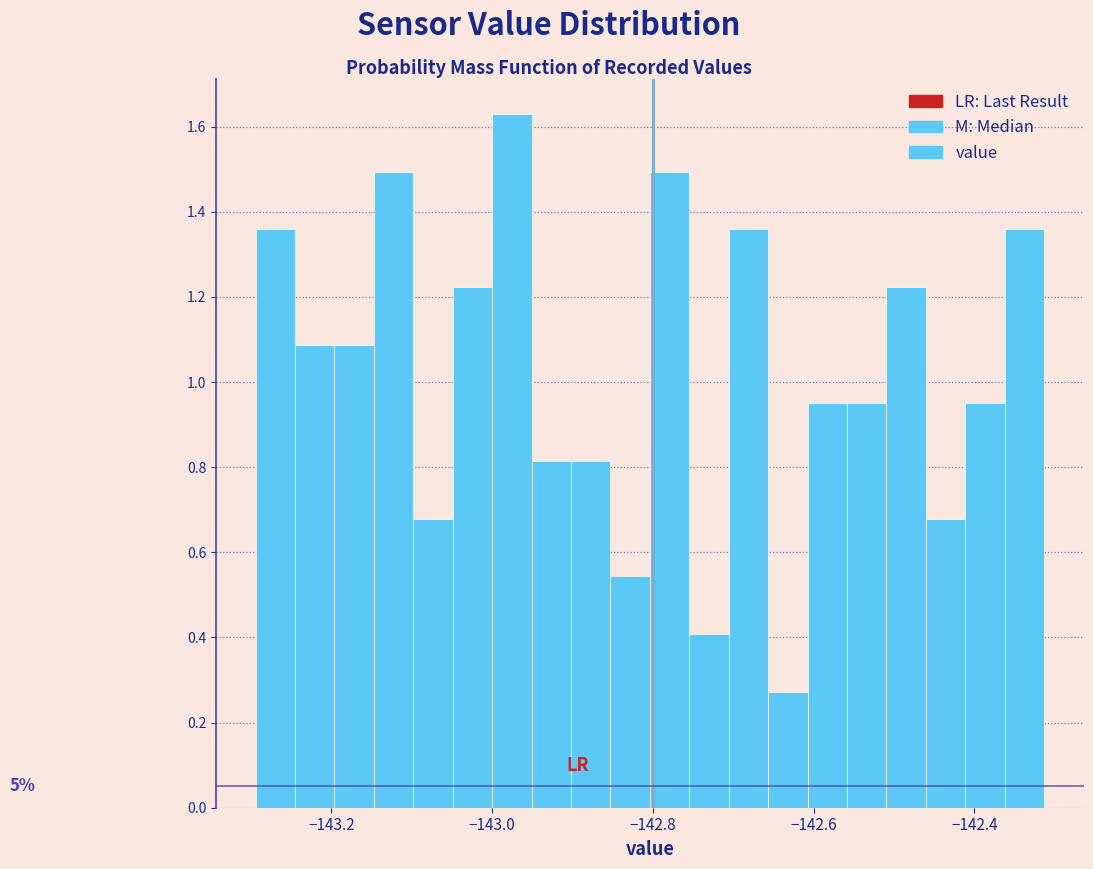

Around what value on the x-axis is the tallest bar? Give the approximate position of its centre, as read against the axis.

-142.98